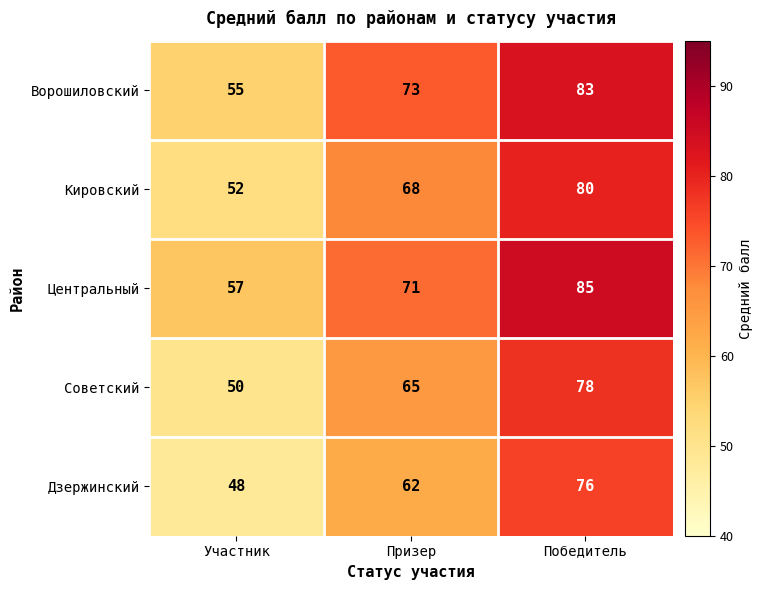

What is the difference between the maximum and minimum values in the Центральный series?

28